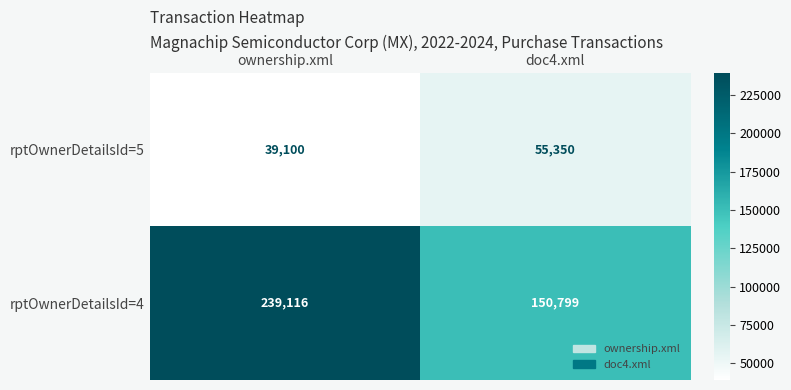

Rank the series at doc4.xml from highest to lowest value.

rptOwnerDetailsId=4, rptOwnerDetailsId=5